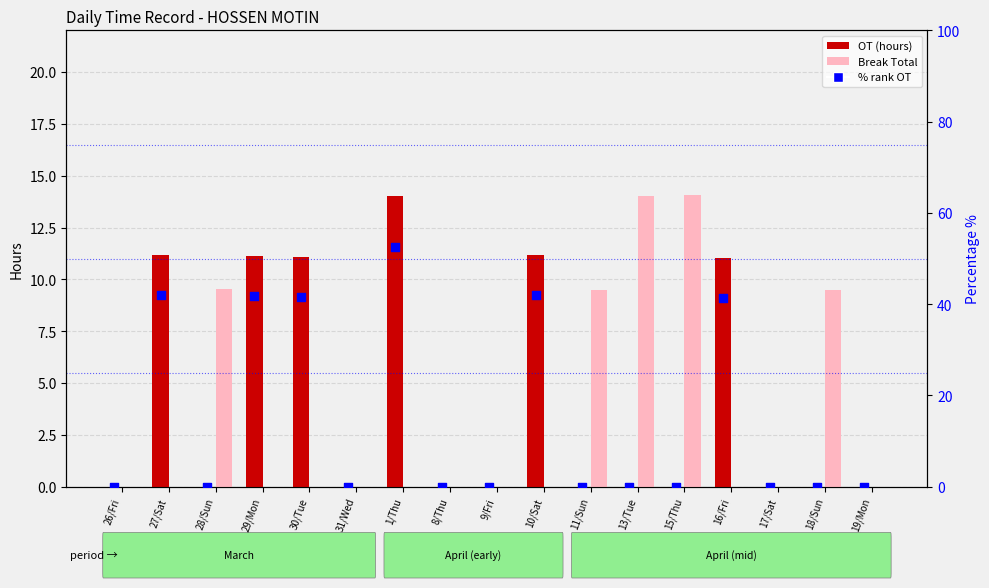

Which series reaches the minimum Y coordinate?

OT (hours)